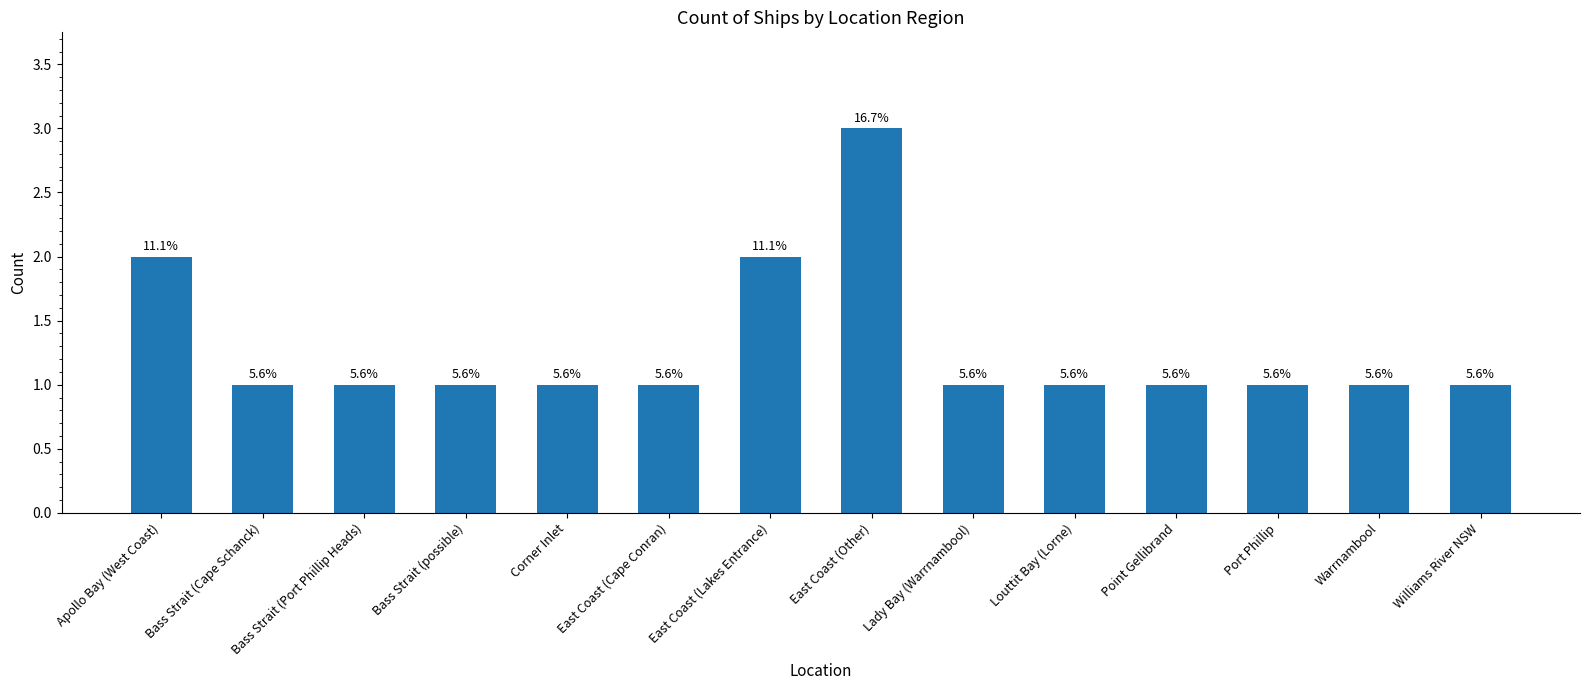

True or false: the data shows 1 at Lady Bay (Warrnambool).

False